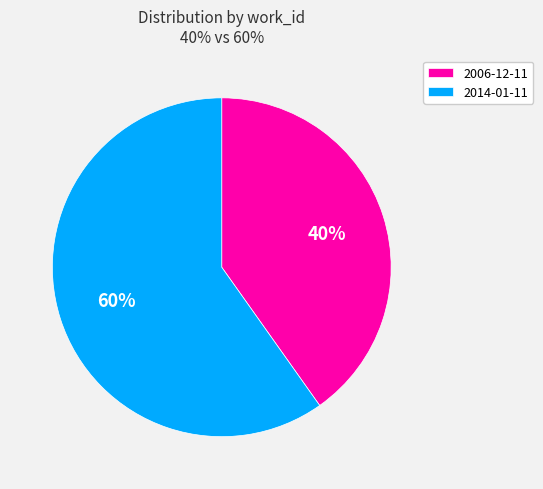

Does 2014-01-11 account for over 50% of the chart?

Yes